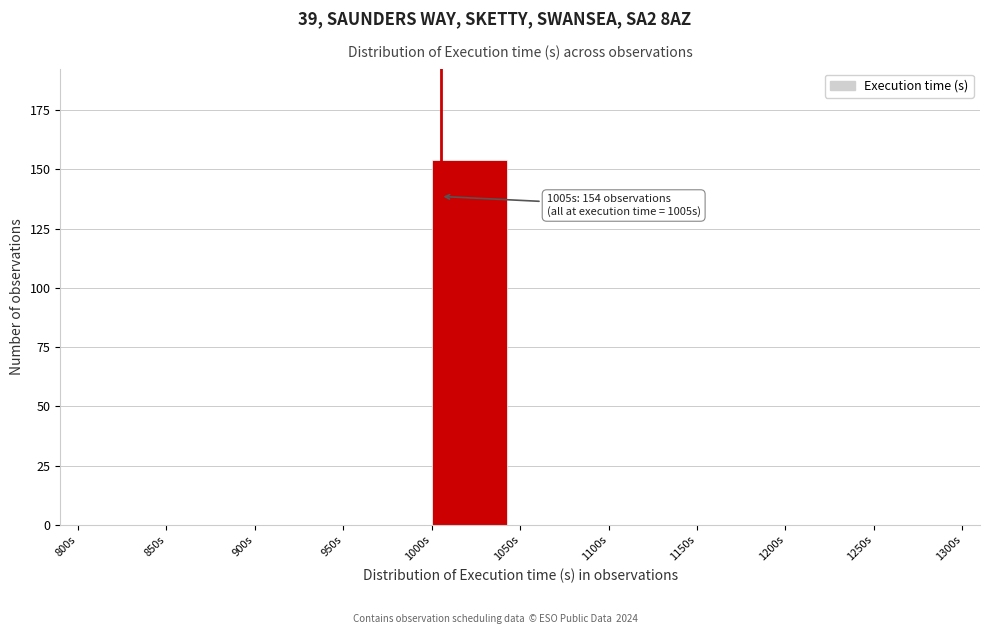

Which range on the x-axis has the tallest bar?

1000 to 1050